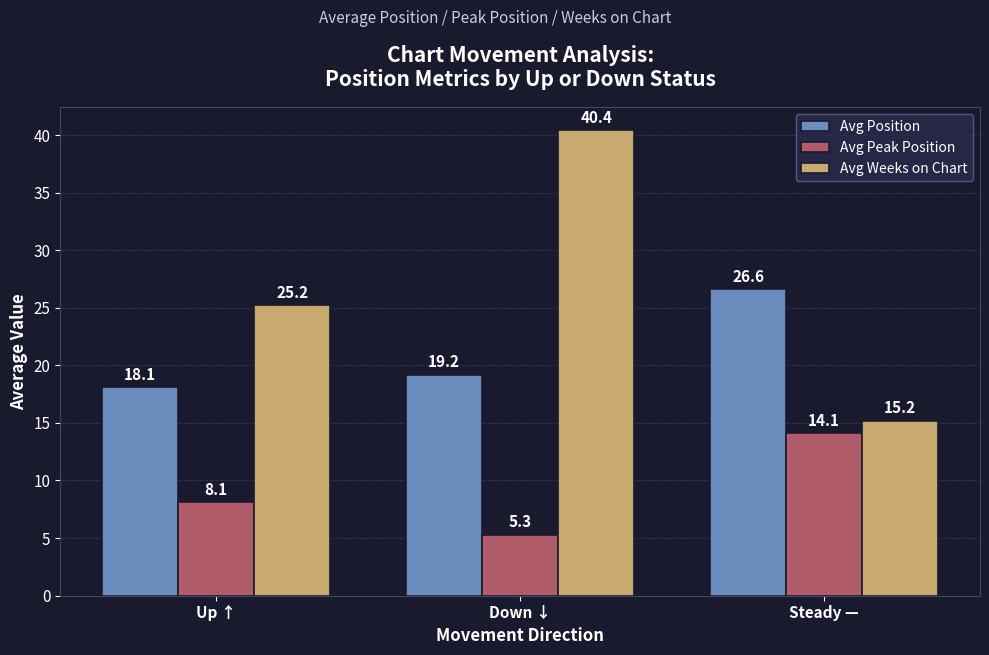

The Avg Weeks on Chart series shows 25.2 at Up ↑. True or false?

True